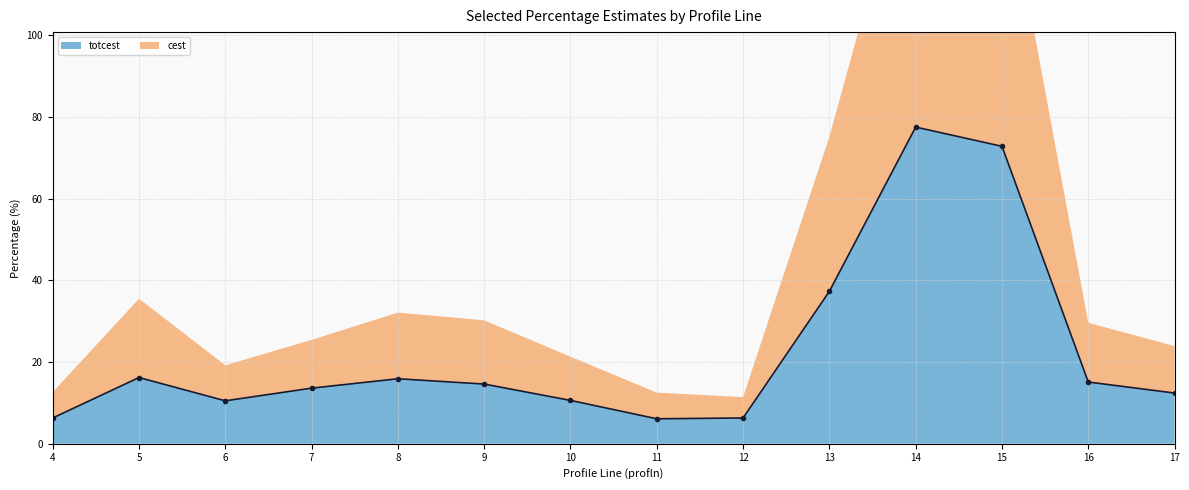

Where is the first local minimum?

6